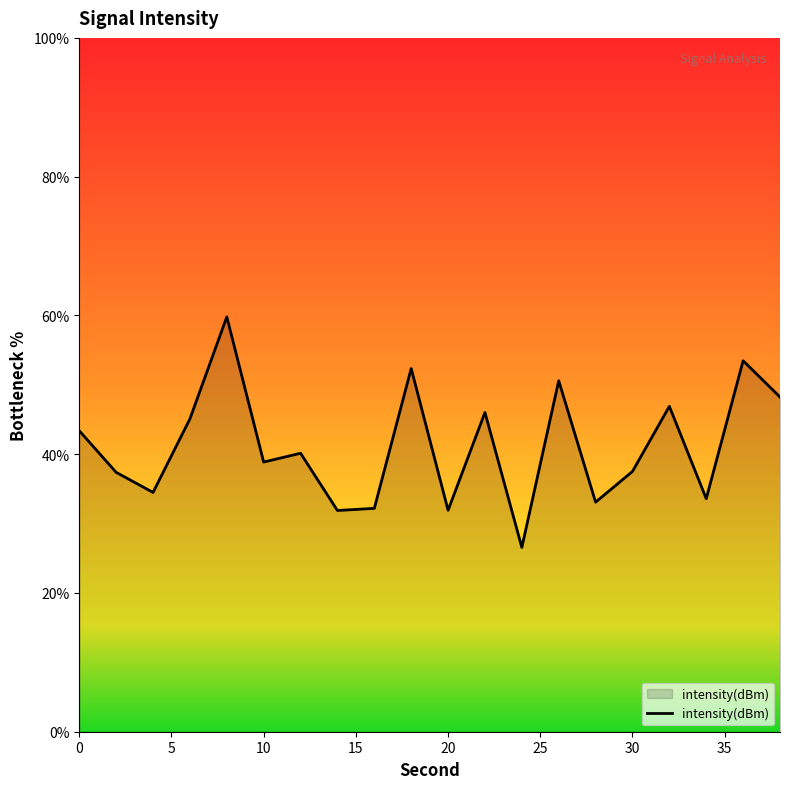

Does the chart have visible grid lines?

No